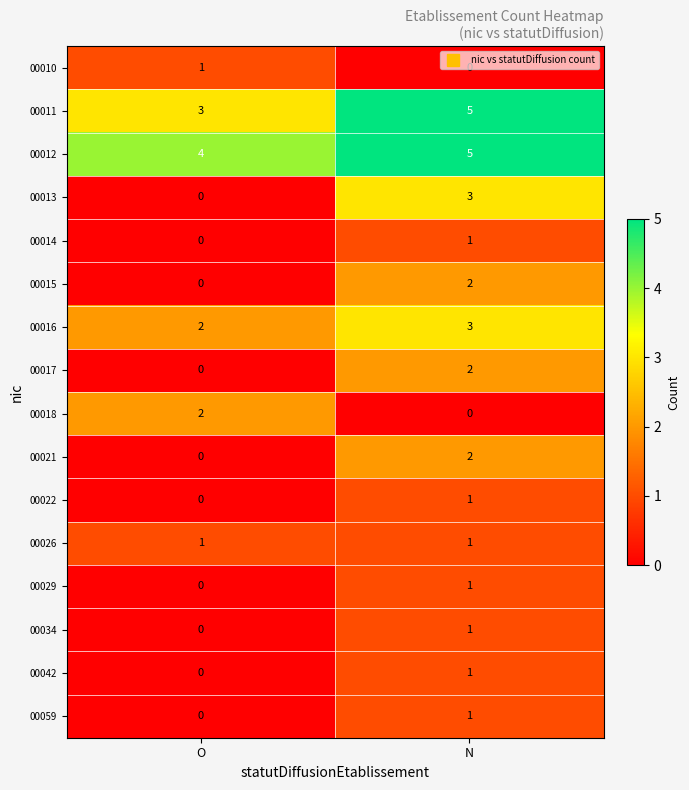

What is the approximate value of 00011 at N?

5